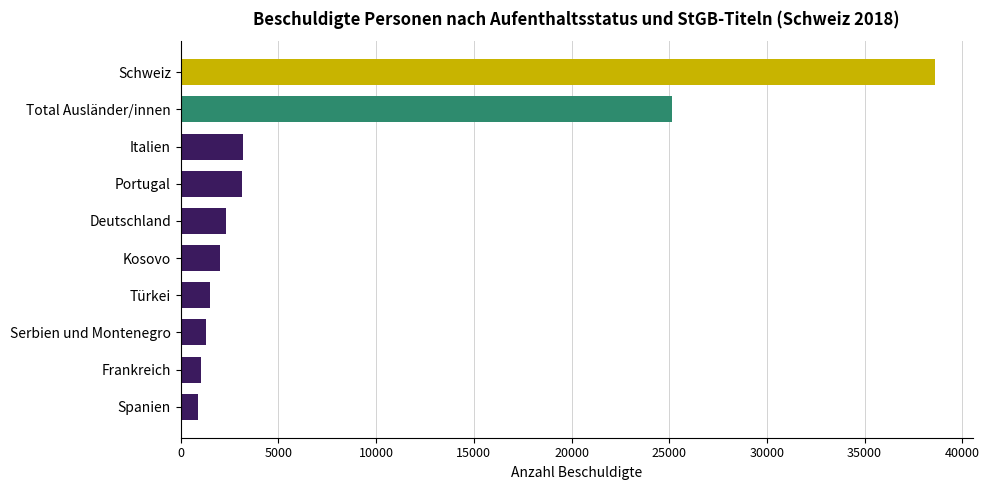

Between Deutschland and Italien, which is larger?

Italien